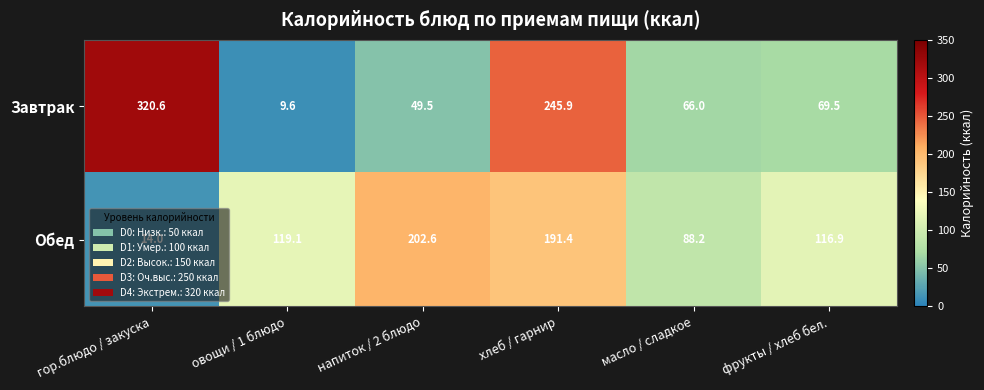

At which category is the sum across all series the highest?

хлеб / гарнир